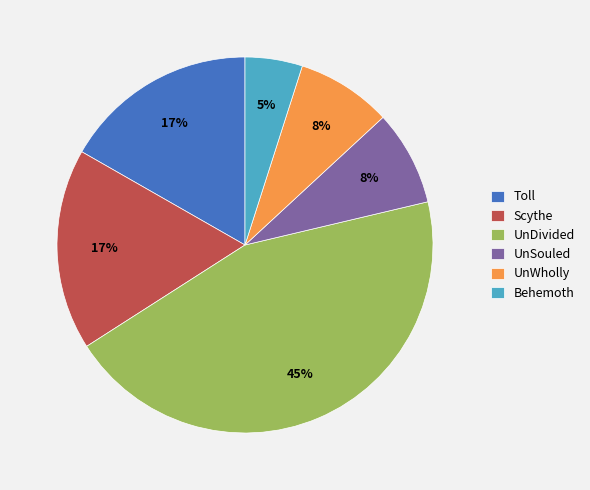

To the nearest percent, what is the difference between the UnWholly and Scythe slice percentages?

9%